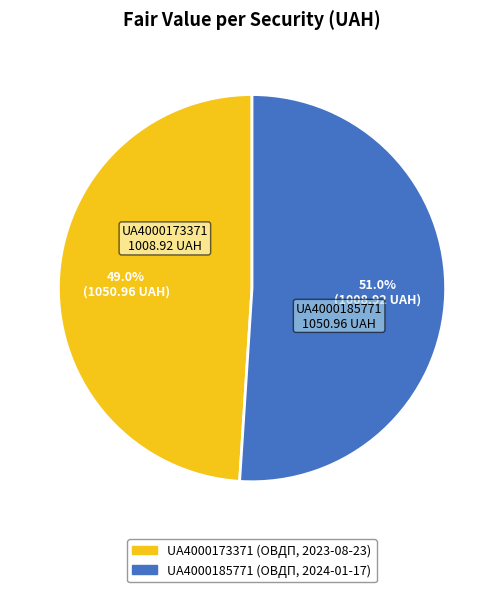

How many segments does this pie chart have?

2